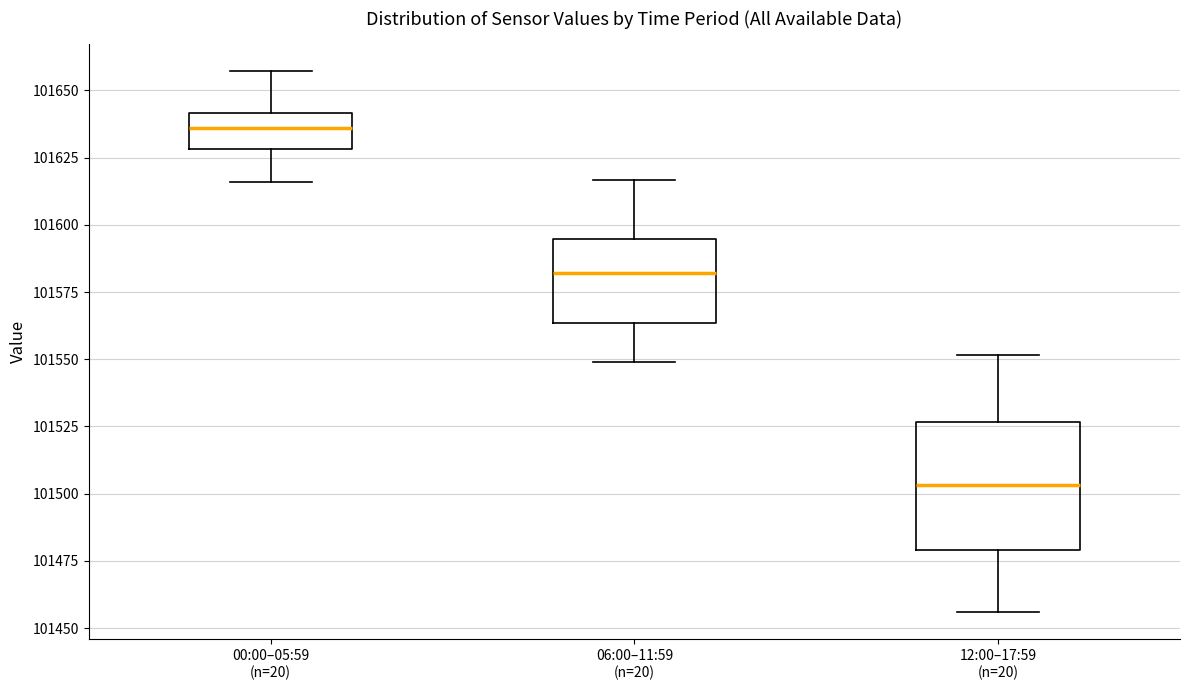

Which box's median line is the highest?

00:00–05:59 (n=20)